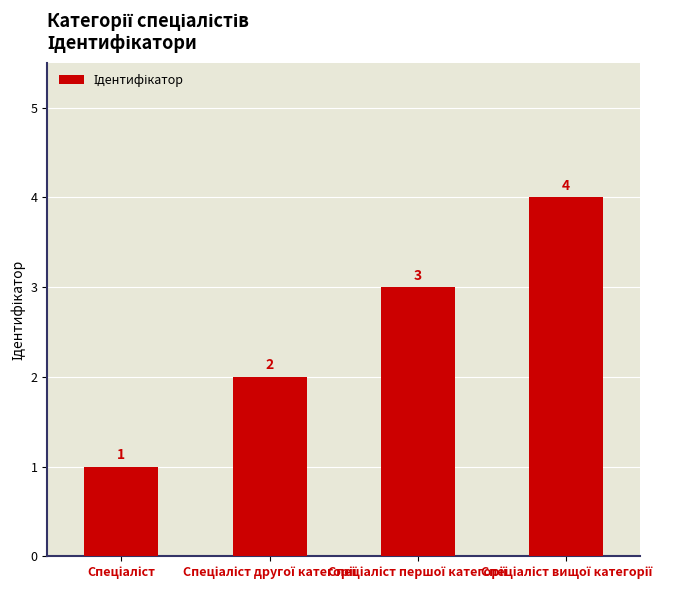

What is the sum of all values?

10